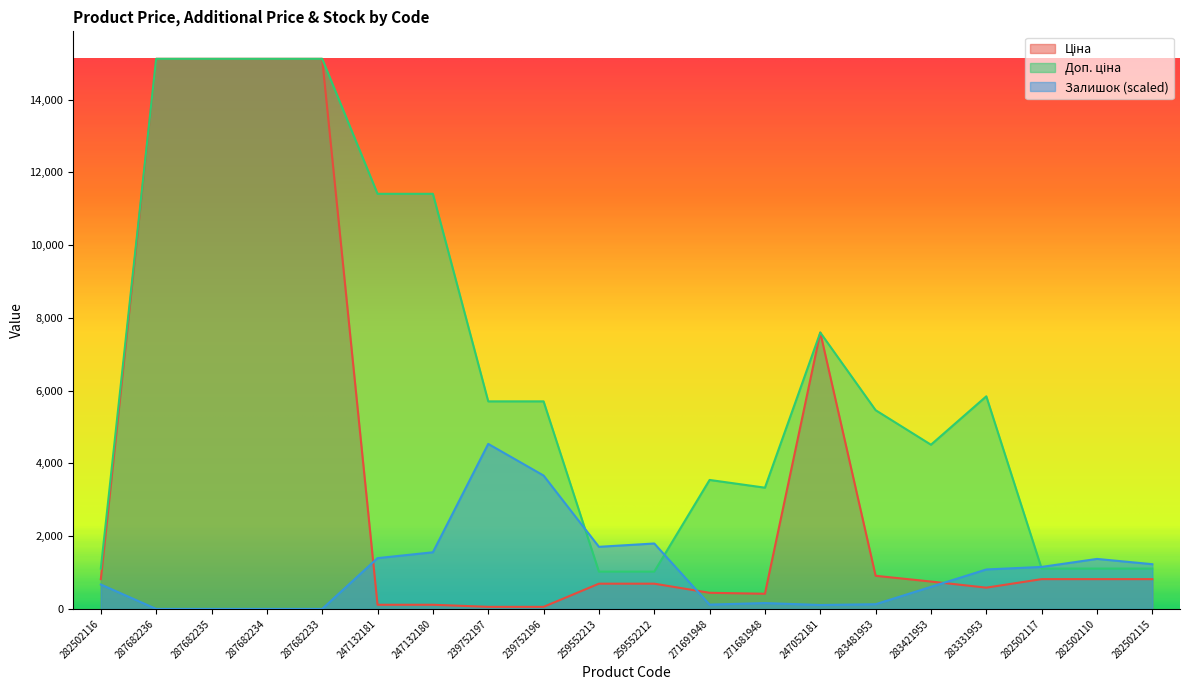

Reading right to left, transcribe all the data shown in this chart.

Ціна: 282502115=818.5	282502110=818.5	282502117=818.5	283331953=584.4	283421953=752.2	283481953=910.4	247052181=7596.5	271681948=416.6	271691948=443.1	259552212=693.7	259552213=693.7	239752196=57.0	239752197=57.0	247132180=114.1	247132181=114.1	287682233=15120.0	287682234=15120.0	287682235=15120.0	287682236=15120.0	282502116=818.5
Доп. ціна: 282502115=1109.2	282502110=1109.2	282502117=1109.2	283331953=5843.9	283421953=4513.3	283481953=5462.3	247052181=7596.5	271681948=3332.5	271691948=3545.0	259552212=1024.6	259552213=1024.6	239752196=5705.0	239752197=5705.0	247132180=11410.0	247132181=11410.0	287682233=15120.0	287682234=15120.0	287682235=15120.0	287682236=15120.0	282502116=1109.2
Залишок: 282502115=1229.3	282502110=1374.2	282502117=1154.1	283331953=1084.3	283421953=606.6	283481953=128.8	247052181=107.4	271681948=161.0	271691948=118.1	259552212=1798.3	259552213=1707.0	239752196=3666.4	239752197=4536.0	247132180=1556.7	247132181=1395.7	287682233=0.0	287682234=0.0	287682235=0.0	287682236=0.0	282502116=671.0